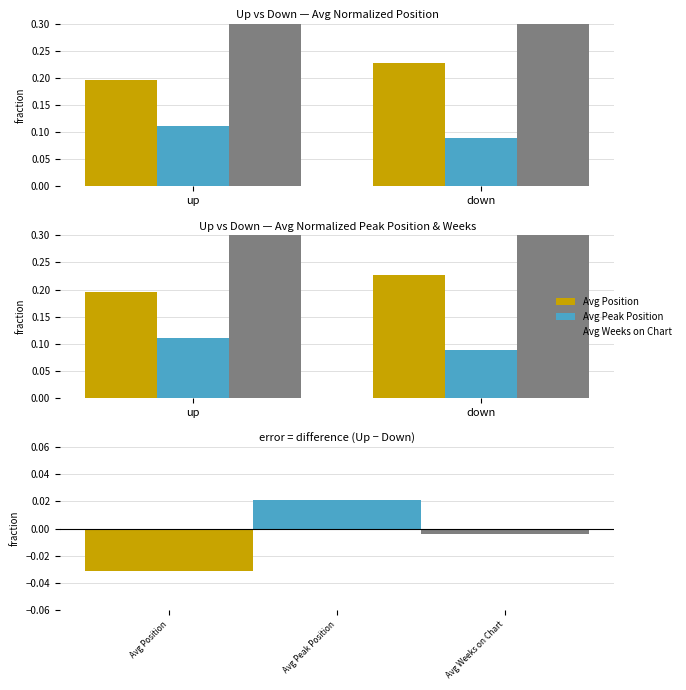

How many distinct data groups are displayed?

3